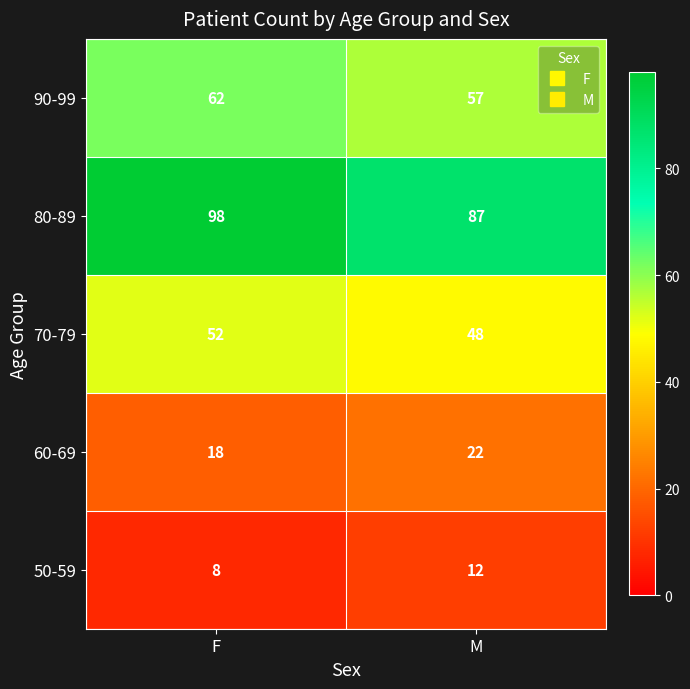

Reading left to right, list all the values displayed in this chart.

90-99: F=62	M=57
80-89: F=98	M=87
70-79: F=52	M=48
60-69: F=18	M=22
50-59: F=8	M=12